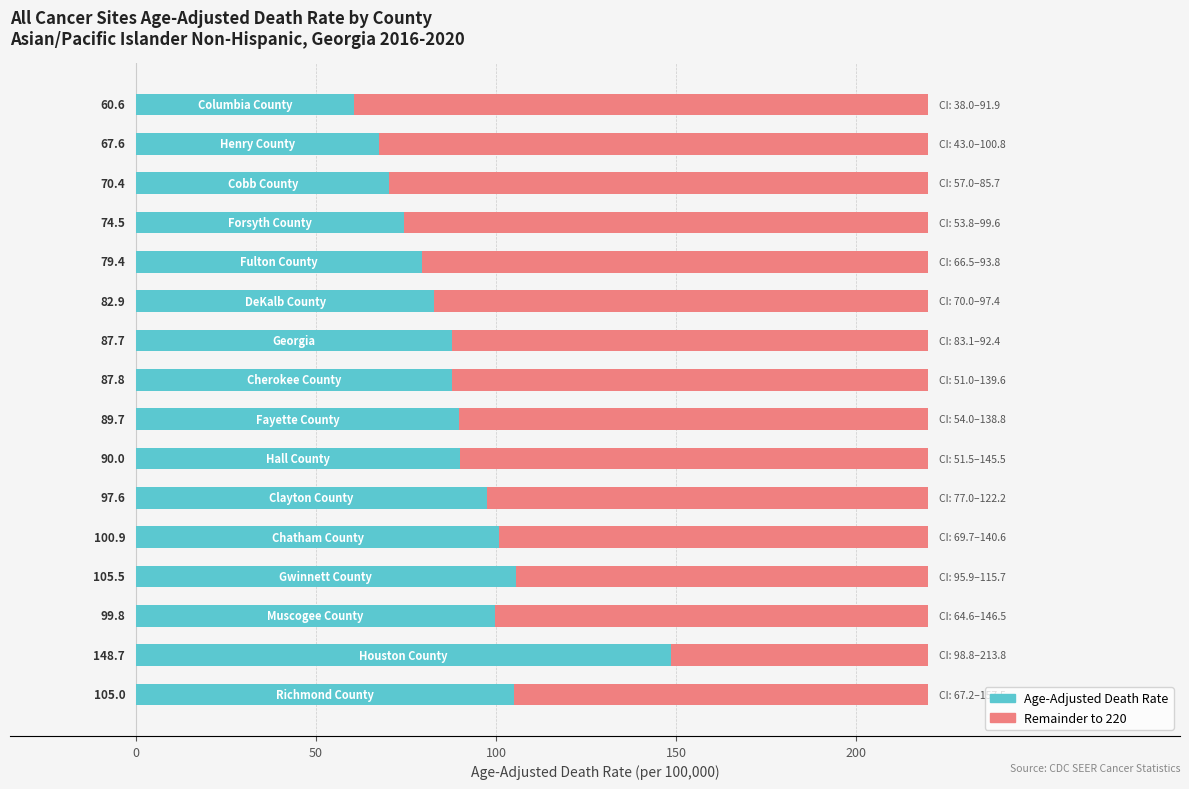

How many series are shown in this chart?

2